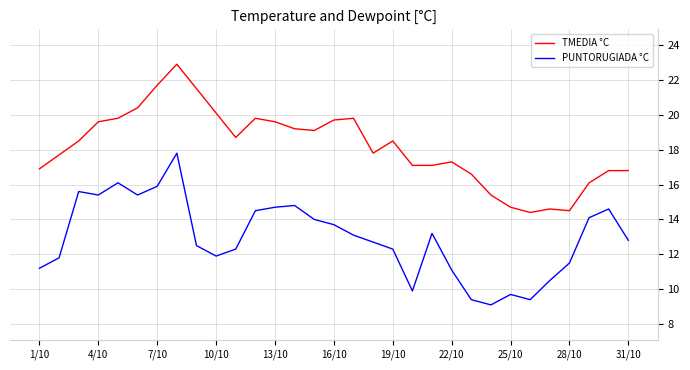

Rank the series by their average value, from lowest to highest.

PUNTORUGIADA °C, TMEDIA °C